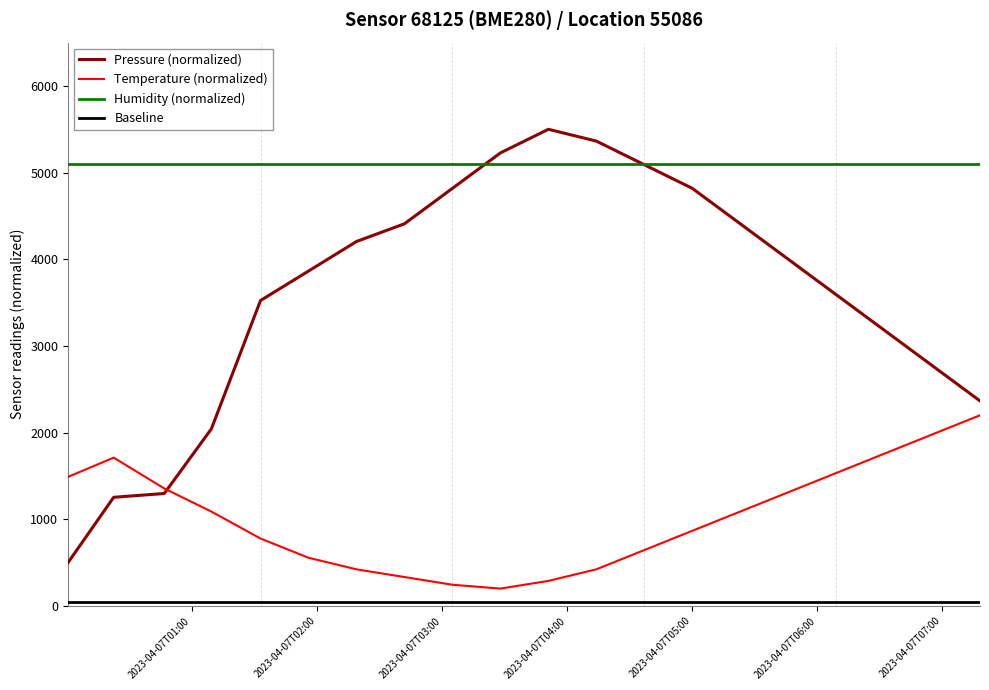

What is the minimum value for Temperature (normalized)?

200.0